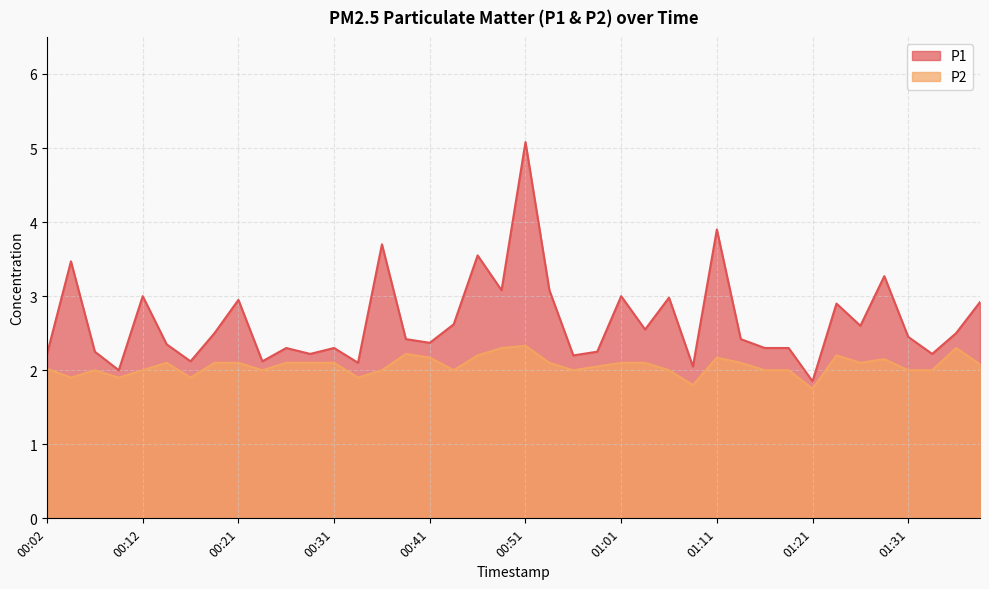

What are all the series names shown in the legend?

P1, P2